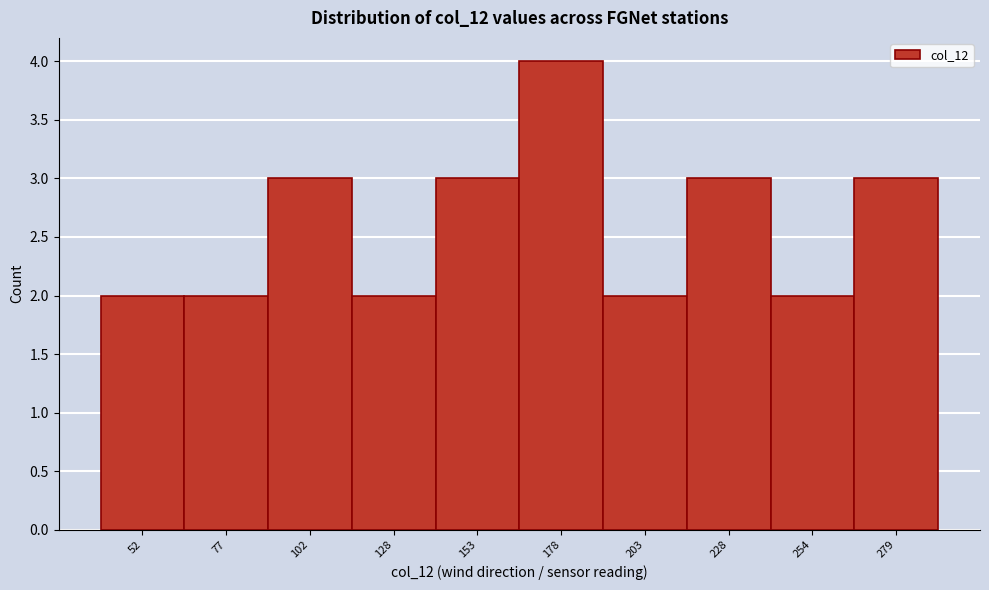

Reading left to right, extract all data points from this chart.

2	2	3	2	3	4	2	3	2	3